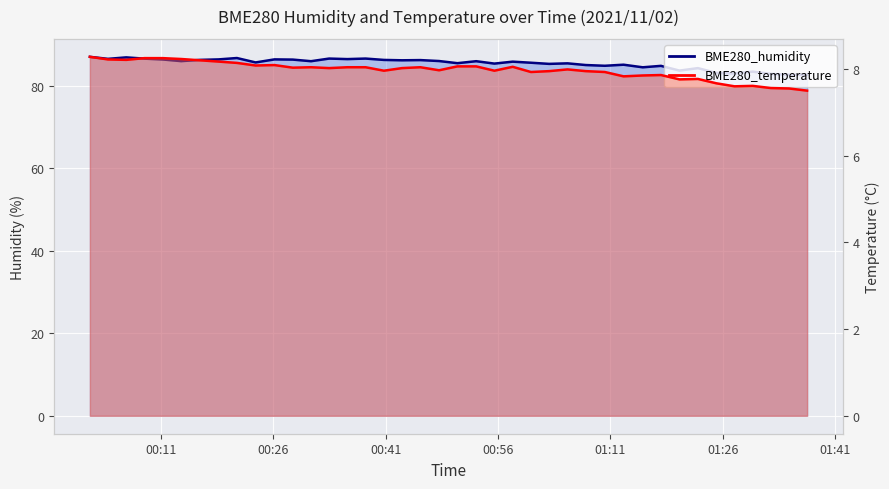

What is the label of the 21st point from the left?

2021/11/02 00:50:35